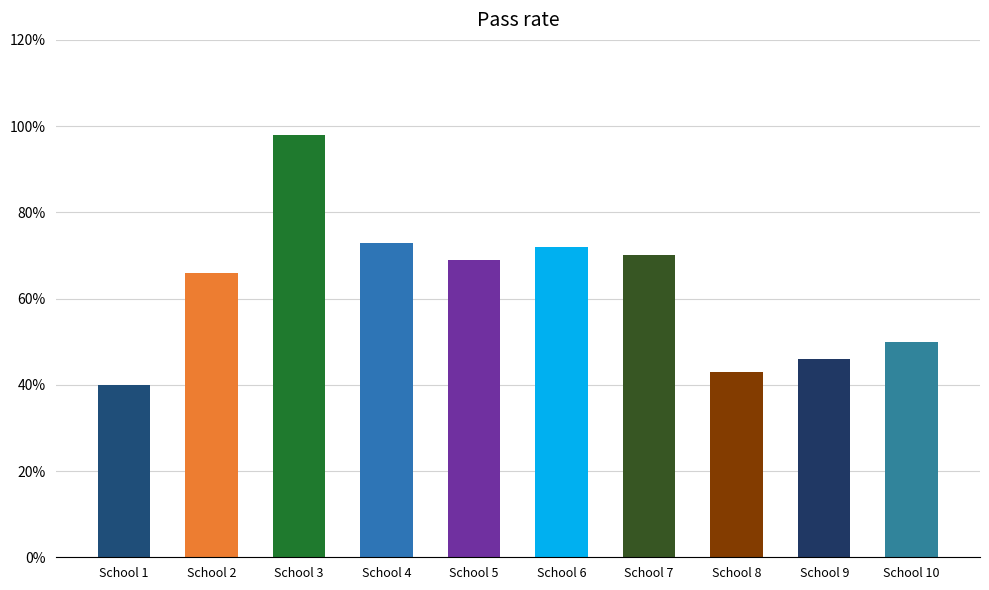

The chart shows a value of 1.0 at School 3. True or false?

True